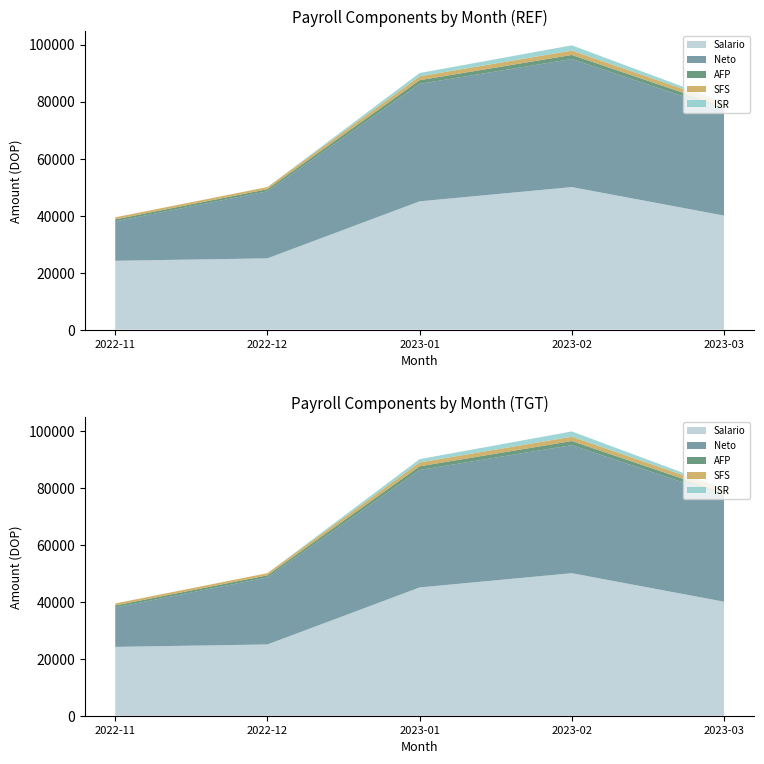

Reading left to right, list all the values displayed in this chart.

Neto: 2022-11=13813.4	2022-12=23522.5	2023-01=41192.2	2023-02=44910.7	2023-03=37033.8
Salario: 2022-11=24150.0	2022-12=25000.0	2023-01=45000.0	2023-02=50000.0	2023-03=40000.0
AFP: 2022-11=693.1	2022-12=717.5	2023-01=1291.5	2023-02=1435.0	2023-03=1148.0
SFS: 2022-11=734.2	2022-12=760.0	2023-01=1368.0	2023-02=1520.0	2023-03=1216.0
ISR: 2022-11=0.0	2022-12=0.0	2023-01=1148.3	2023-02=1854.0	2023-03=442.6